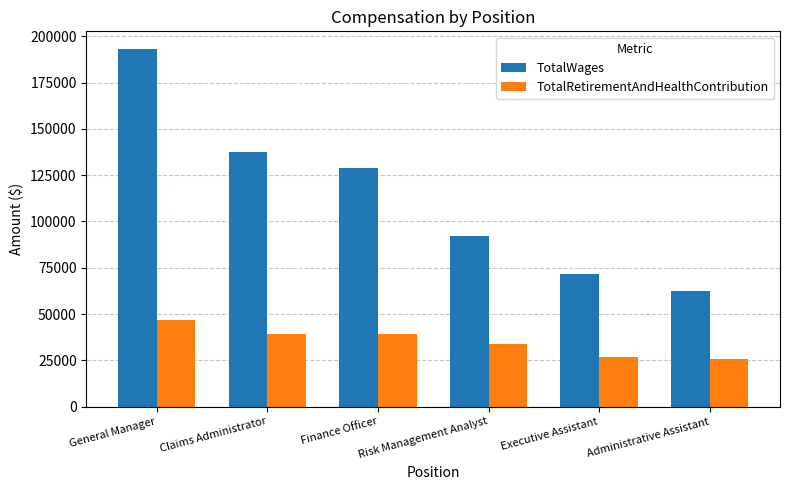

Rank the series at General Manager from highest to lowest value.

TotalWages, TotalRetirementAndHealthContribution